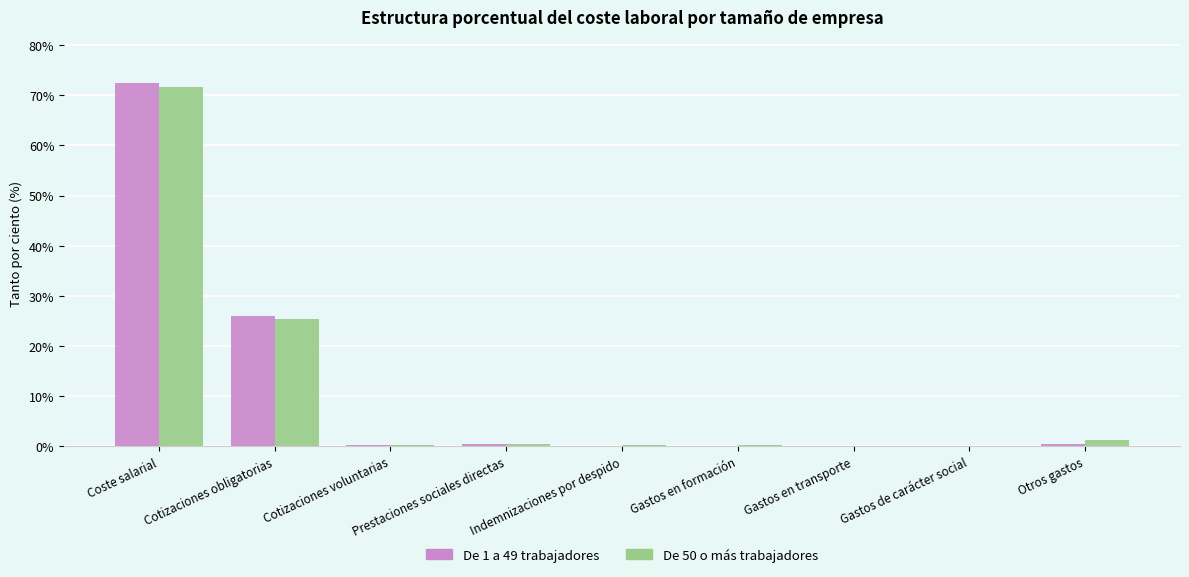

True or false: De 1 a 49 trabajadores has a value of 72.4 at Coste salarial.

True